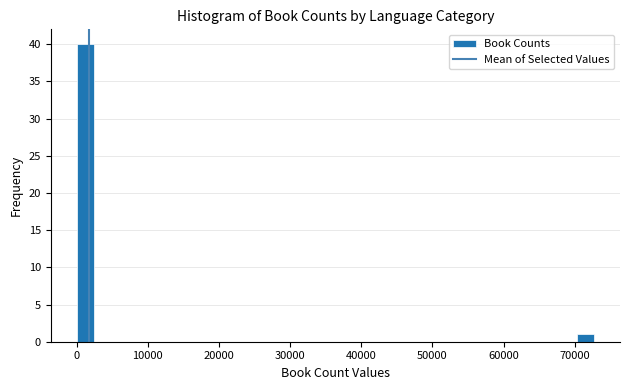

Read against the x-axis, roughly where is the centre of the tallest bar?

1000